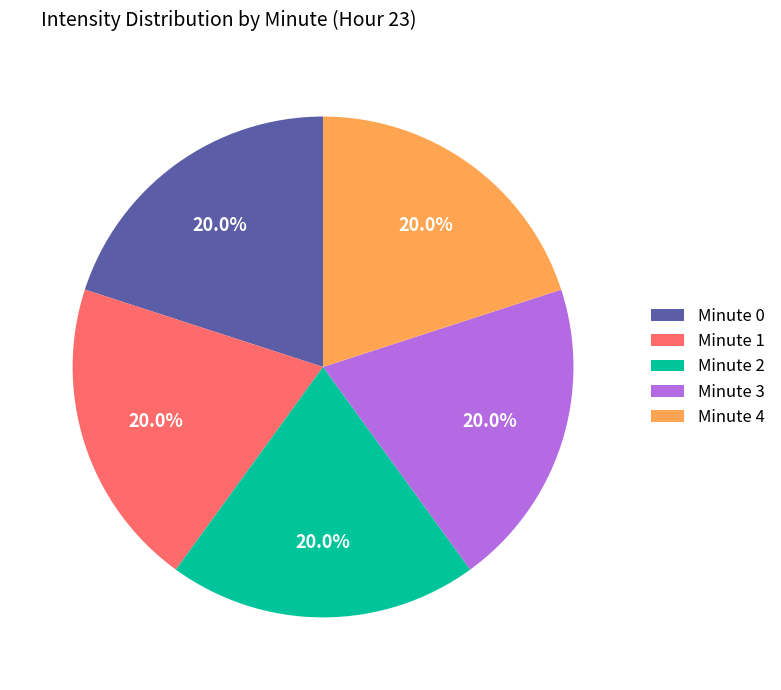

Does any single category account for the majority?

No